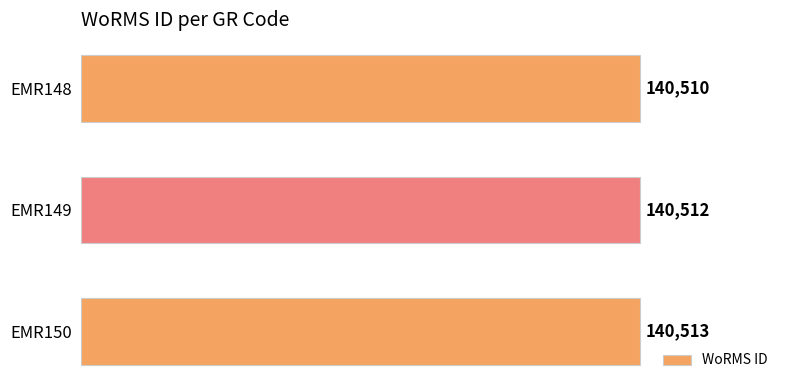

Between EMR148 and EMR150, which is larger?

EMR150